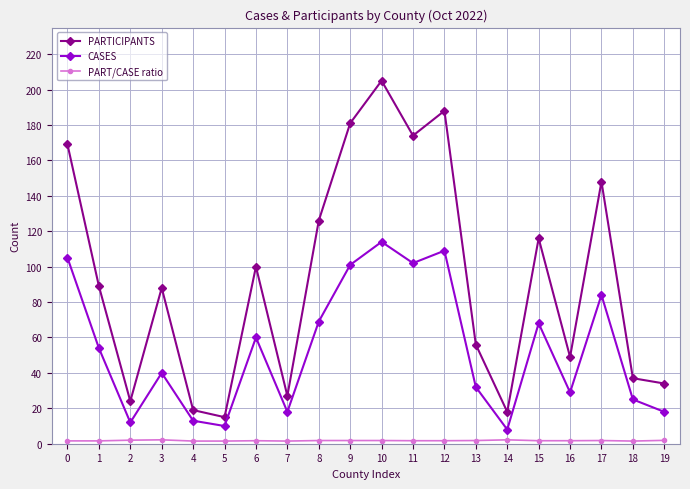

What is the approximate value of PARTICIPANTS at 1?

89.0